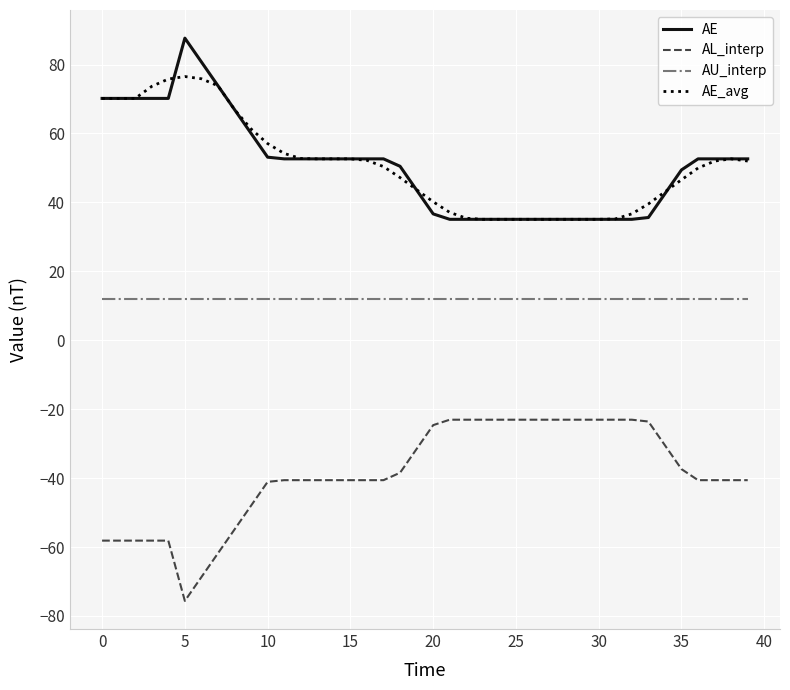

True or false: AU_interp and AE intersect in this chart.

False